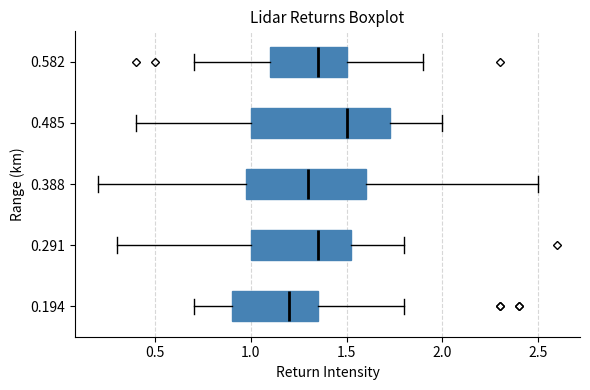

Reading bottom to top, read every box against the x-axis: the position of its median line, the range the box covers, and the ends of its whiskers. The values are not printed on the chart, so give them approximately, as read against the axis.

0.194: median 1.20, box 0.90 to 1.35, whiskers 0.70 to 1.80
0.291: median 1.35, box 1.00 to 1.55, whiskers 0.30 to 1.80
0.388: median 1.30, box 1.00 to 1.60, whiskers 0.20 to 2.50
0.485: median 1.50, box 1.00 to 1.75, whiskers 0.40 to 2.00
0.582: median 1.35, box 1.10 to 1.50, whiskers 0.70 to 1.90